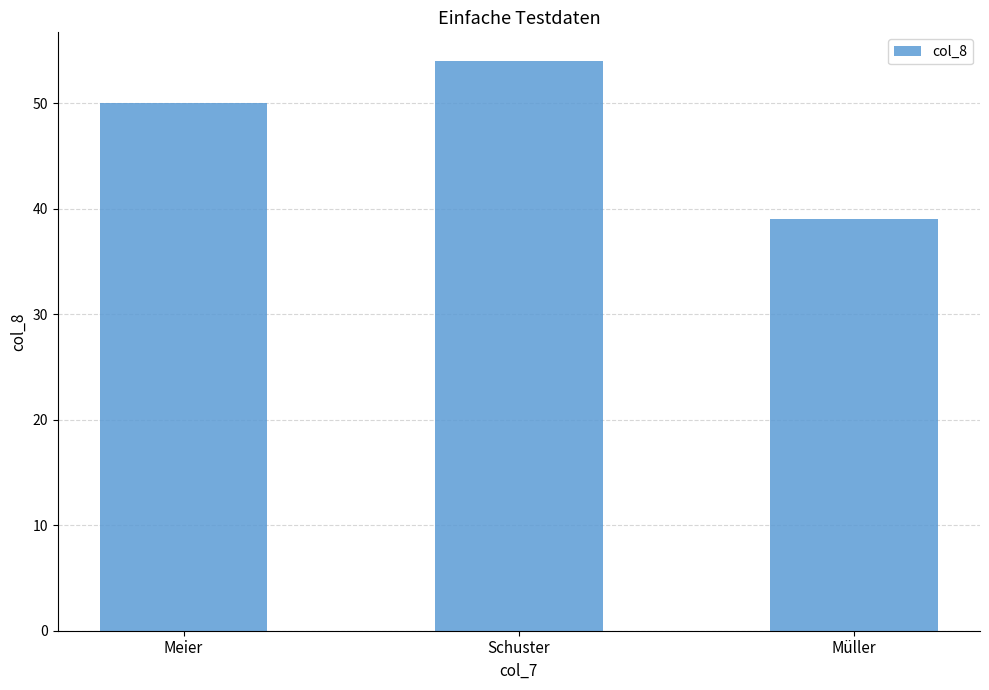

Is it true that the value at Meier is 77?

False